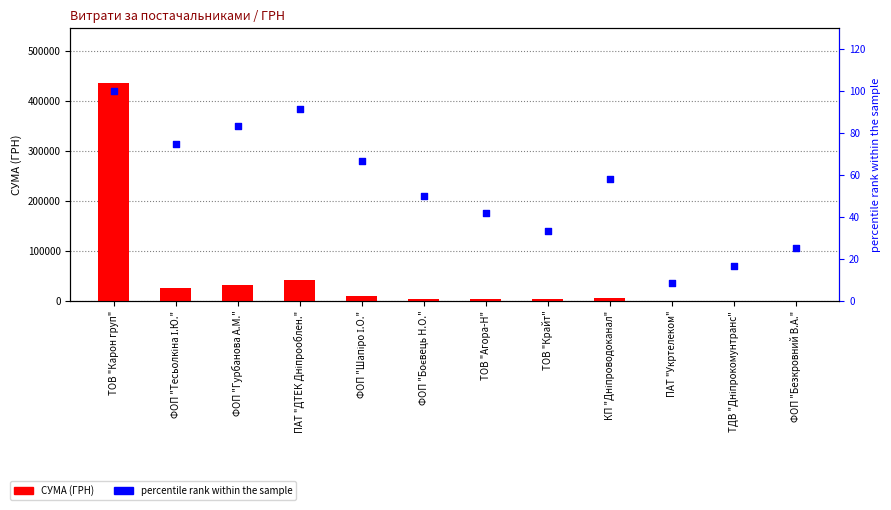

Is the value of СУМА (ГРН) at ПАТ "ДТЕК Дніпрооблен." greater than the value of percentile rank at ПАТ "ДТЕК Дніпрооблен."?

Yes